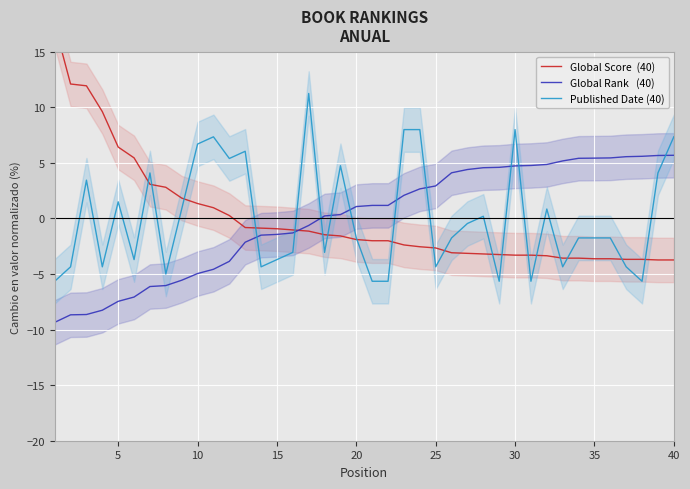

What is the value of the Global Score  (40) point at the 18th from the left?

-1.5